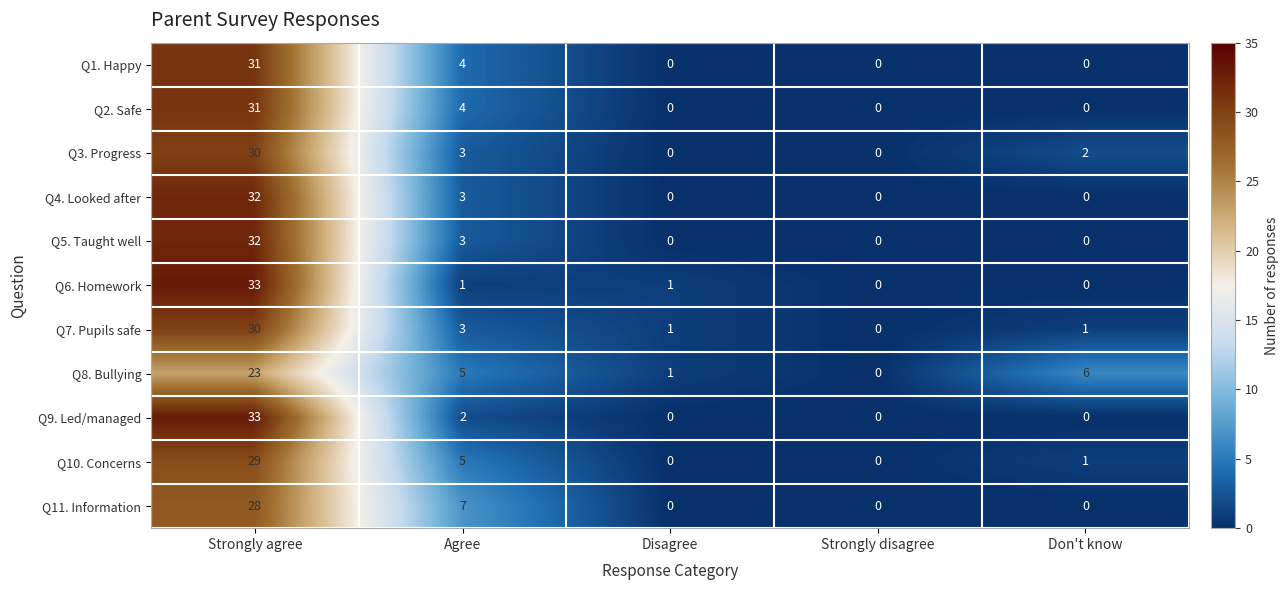

How many distinct data groups are displayed?

11